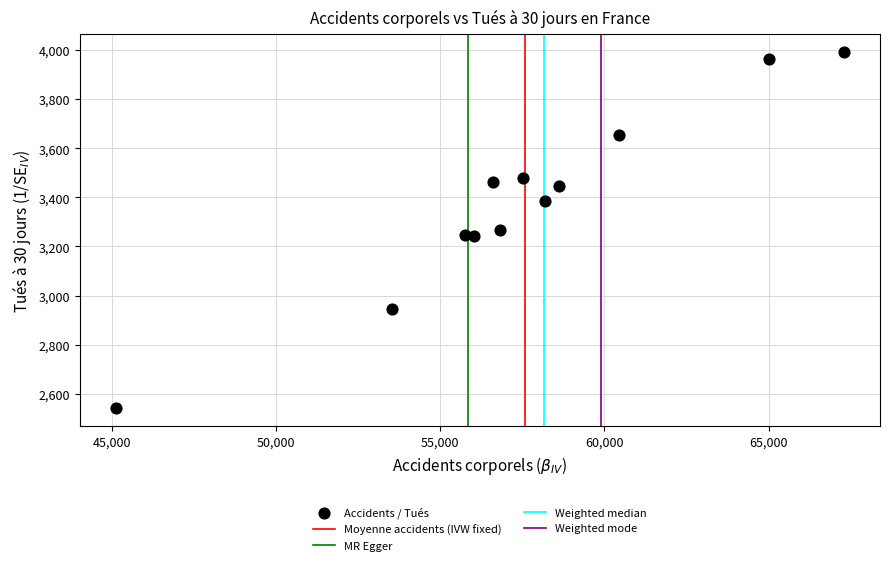

What is the range of Y values (max minus min)?

1451